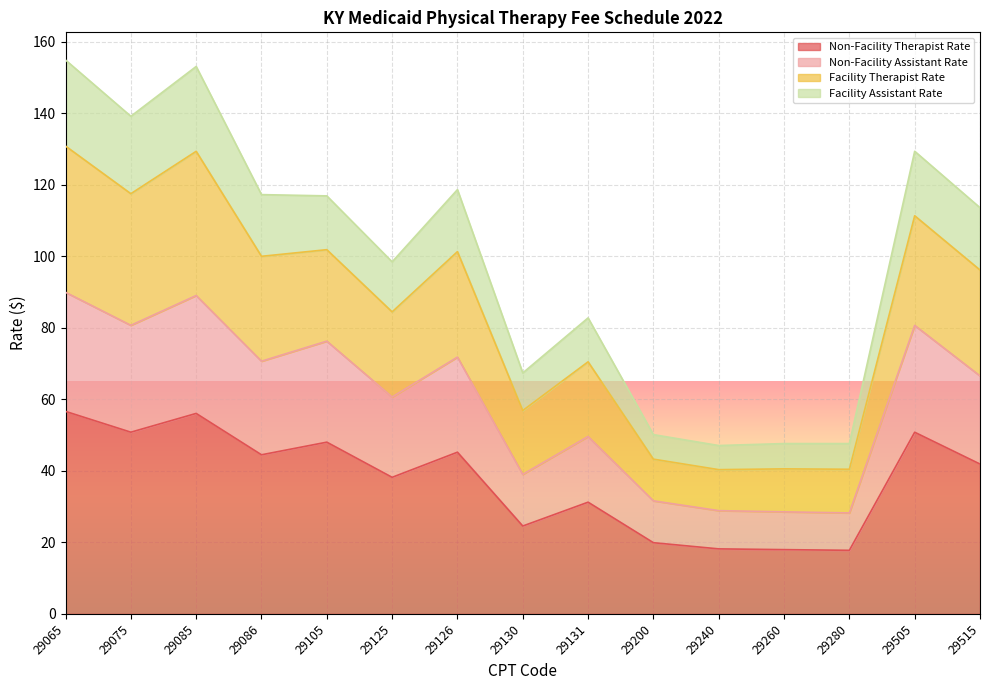

How many data points does each series have?

15